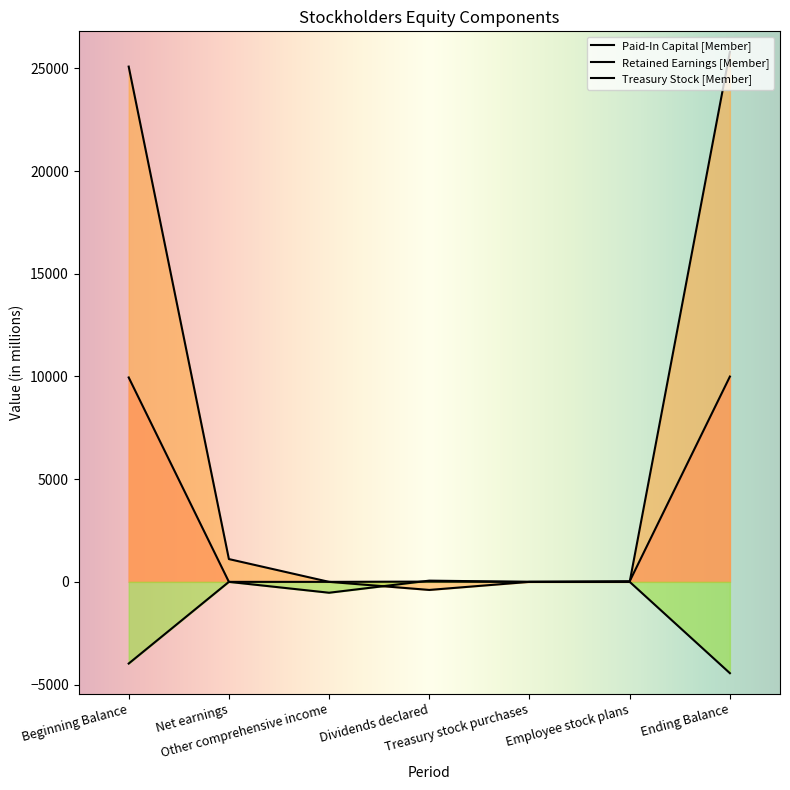

List the series in order of their peak value, lowest first.

Treasury Stock [Member], Paid-In Capital [Member], Retained Earnings [Member]